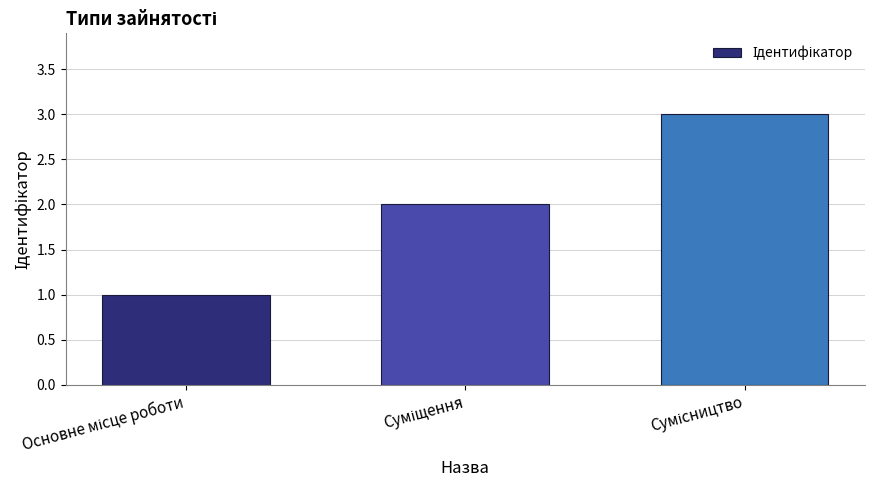

What is the sum of all values?

6